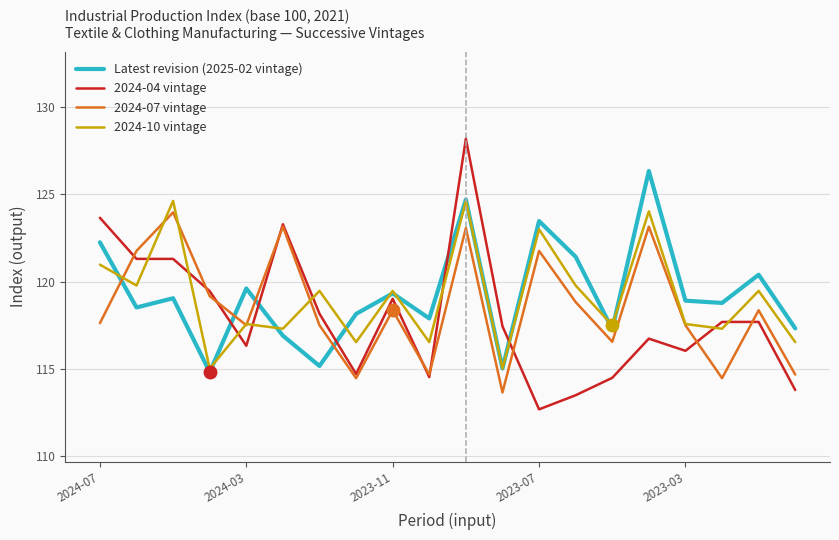

Which series has the largest range (max minus min)?

2024-04 vintage